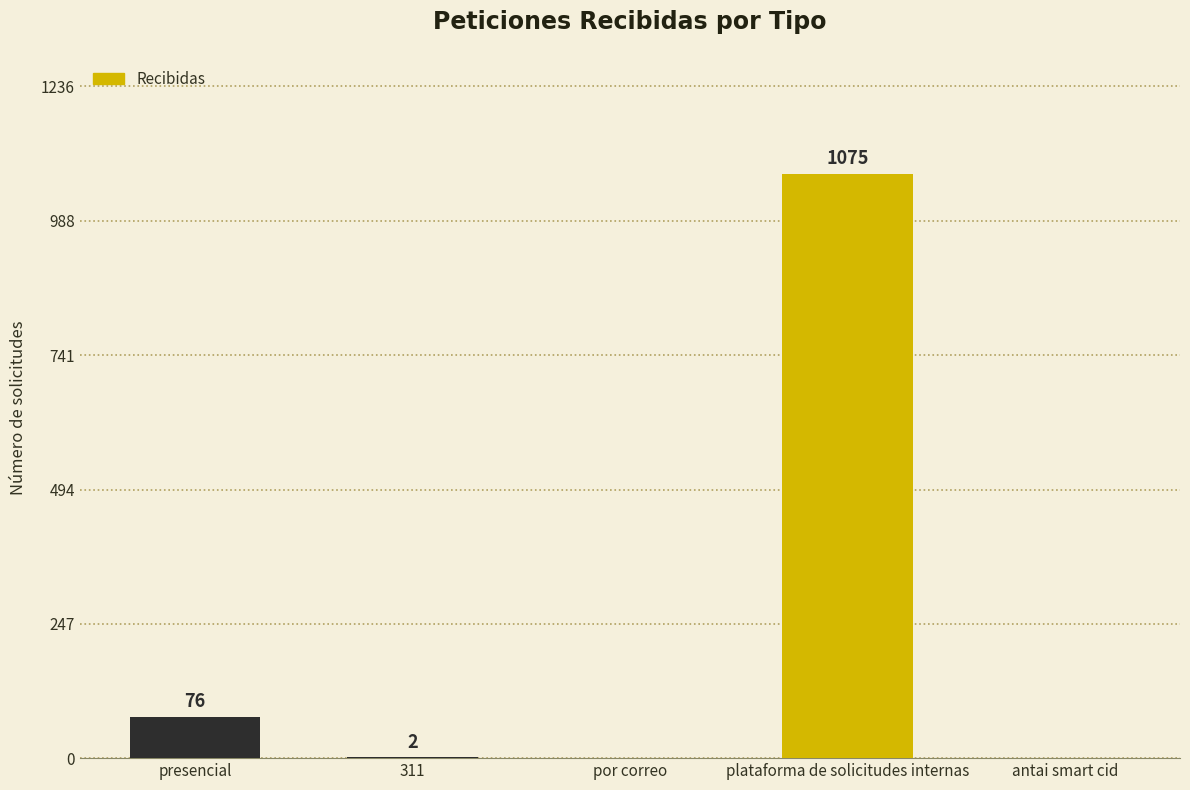

What is the change in value from presencial to por correo?

-76